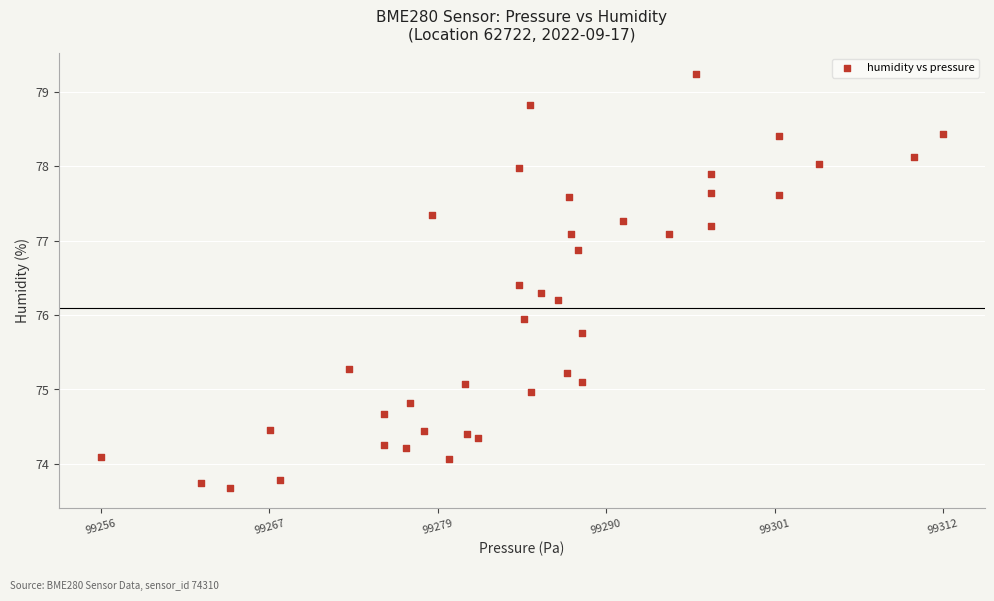

What is the range of Y values (max minus min)?

5.6